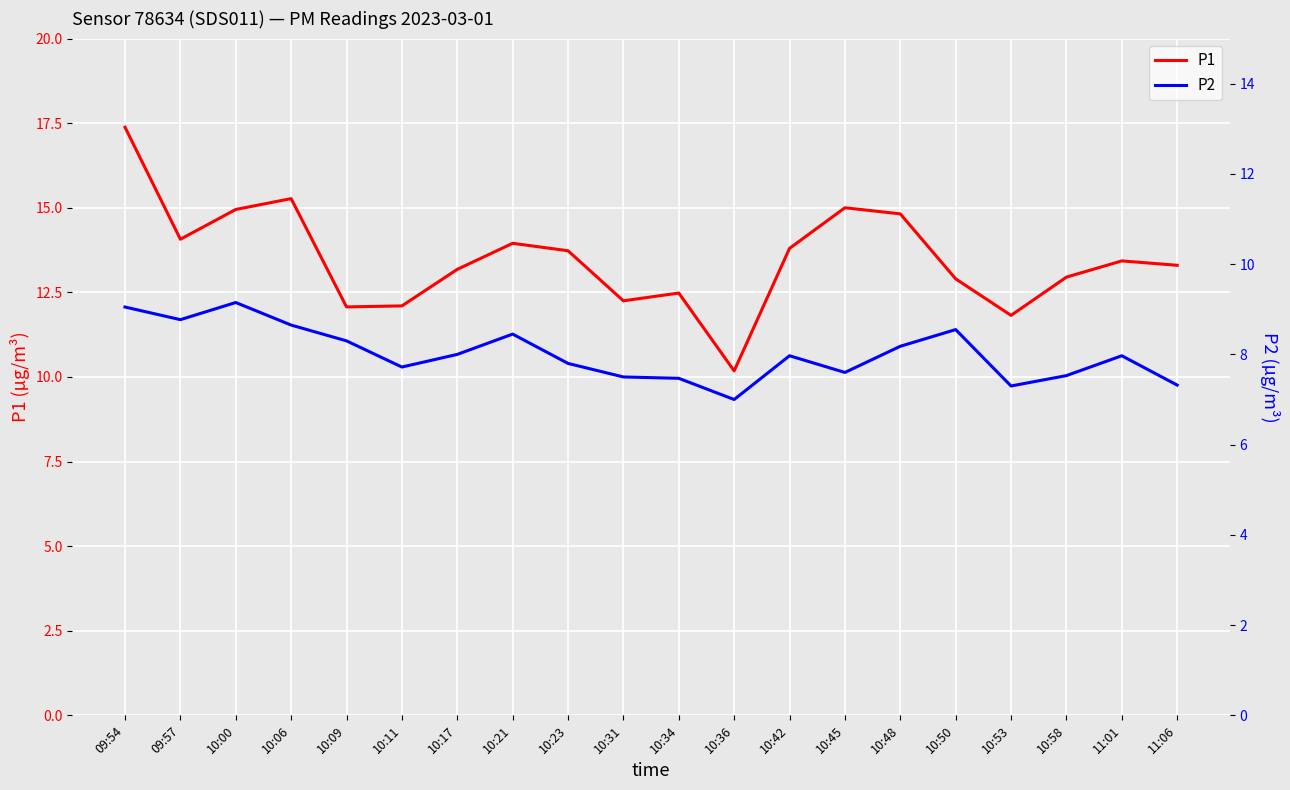

Does the chart display data point markers on the line(s)?

No